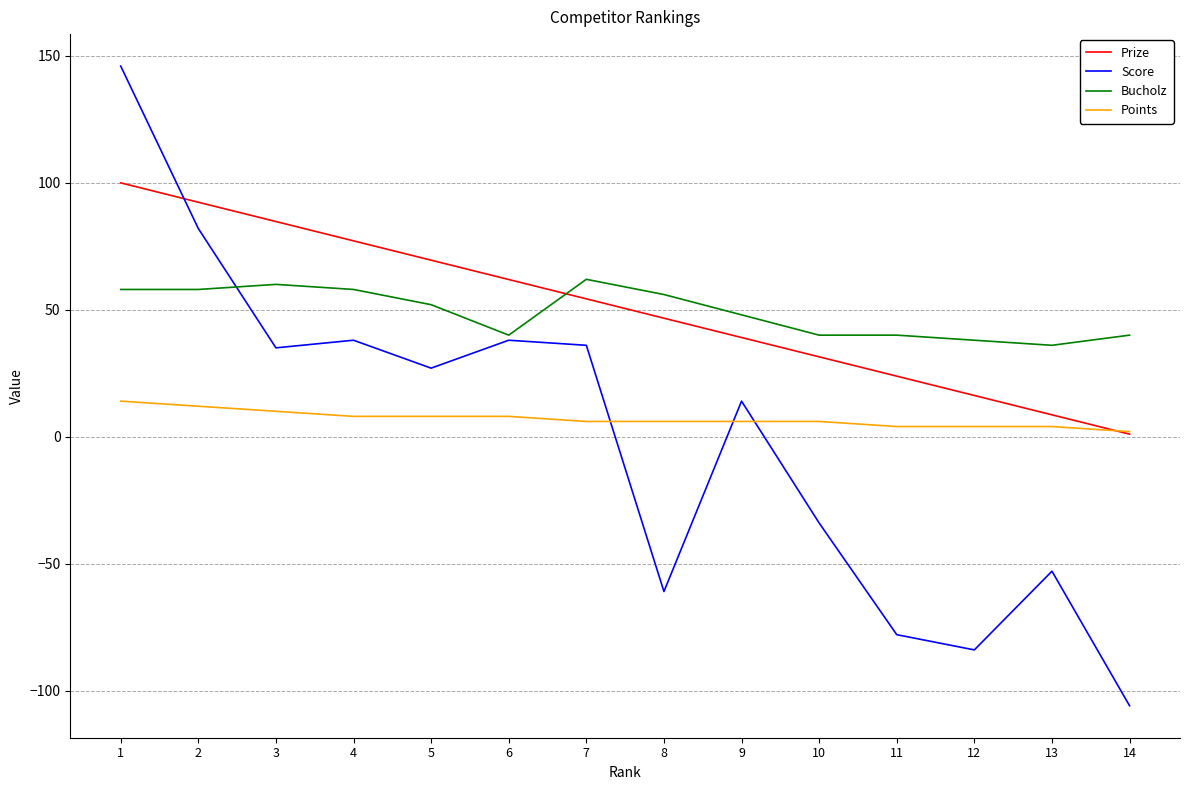

How many lines are shown in the chart?

4